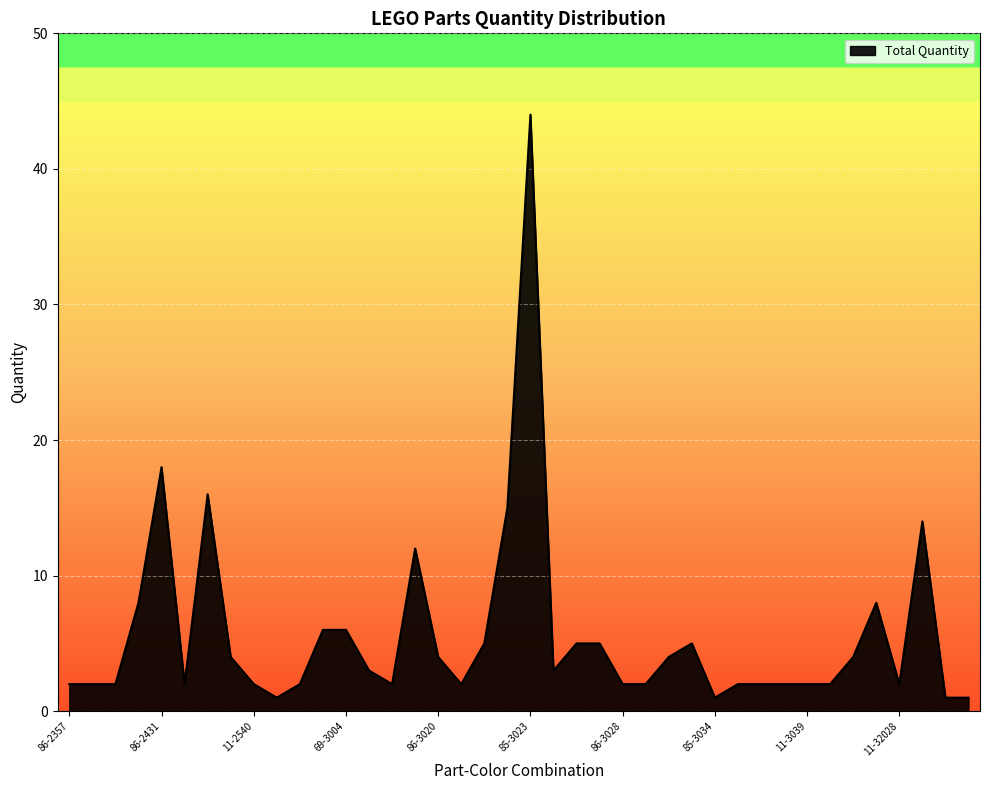

What is the sum of all values?

225